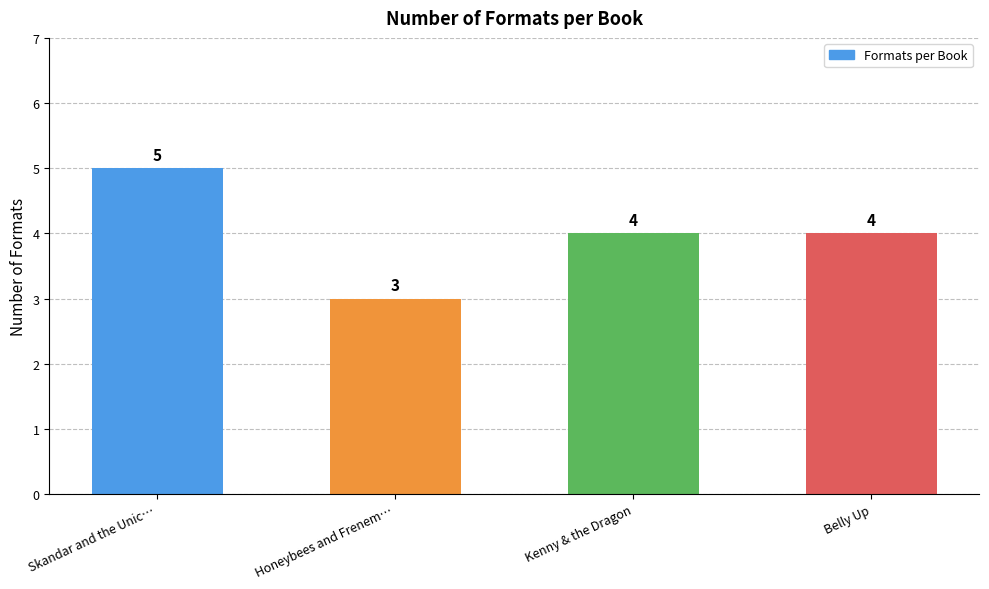

True or false: the data shows 4 at Belly Up.

True